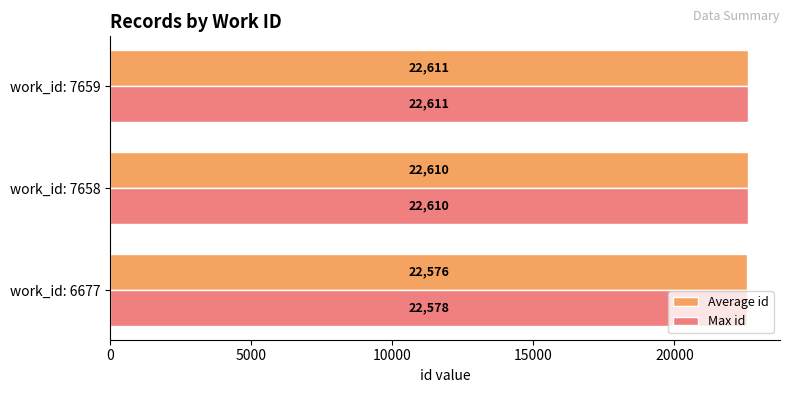

The value of Average id at work_id: 7659 is 22611.0. True or false?

True